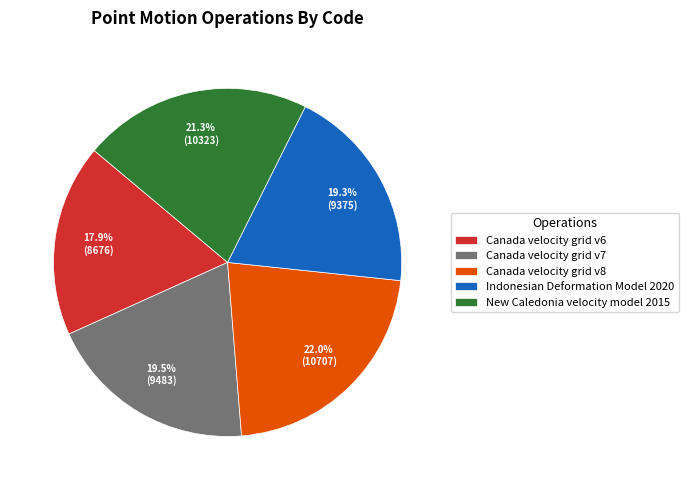

To the nearest percent, what is the difference between the Canada velocity grid v6 and Canada velocity grid v8 slice percentages?

4%